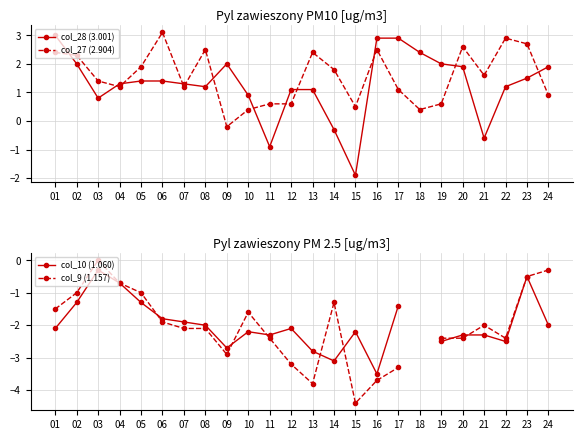

Which series has the largest total across all categories?

col_27 (2.904)